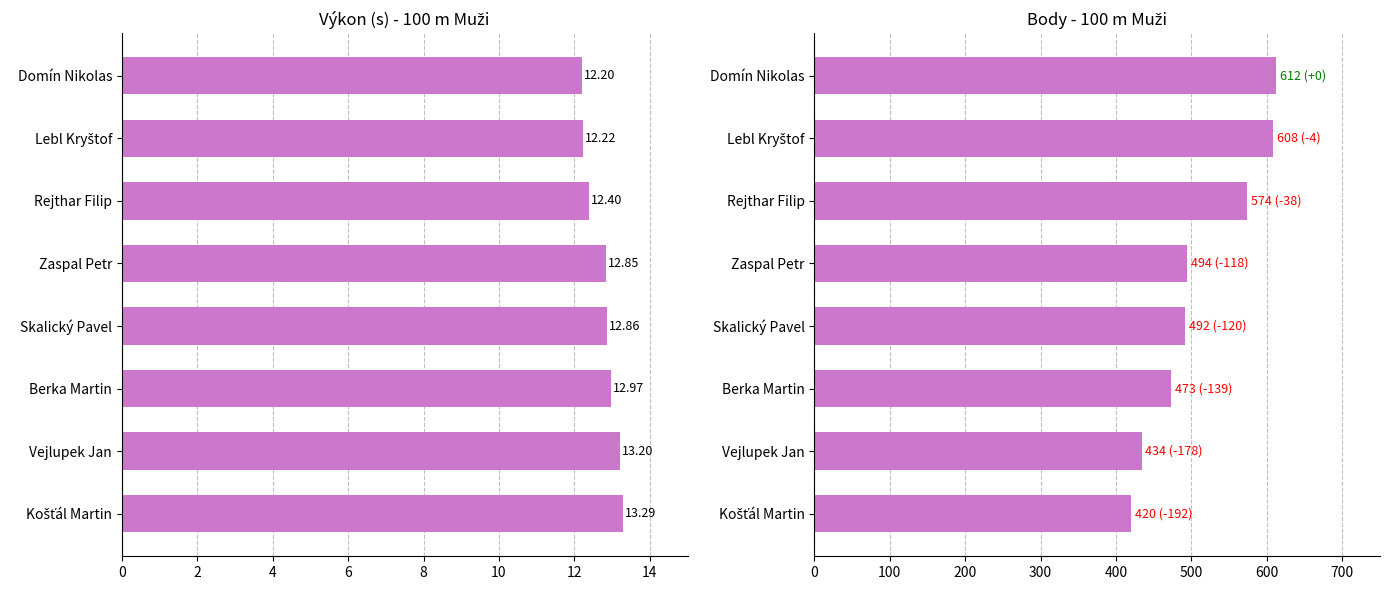

What is the lowest value of the Výkon series?

12.2